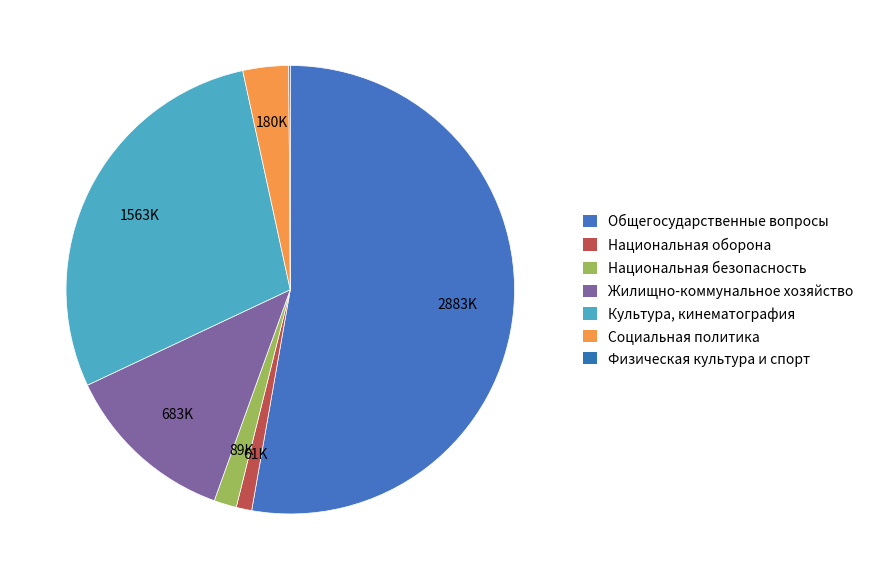

Which category accounts for the majority?

Общегосударственные вопросы